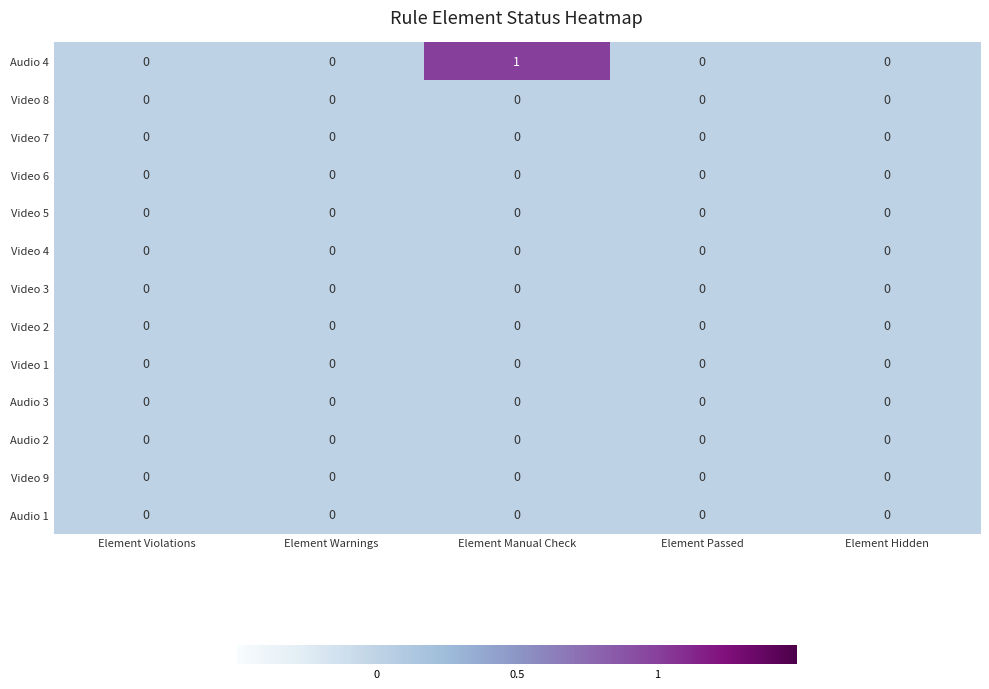

The Audio 1 series shows 0 at Element Hidden. True or false?

True